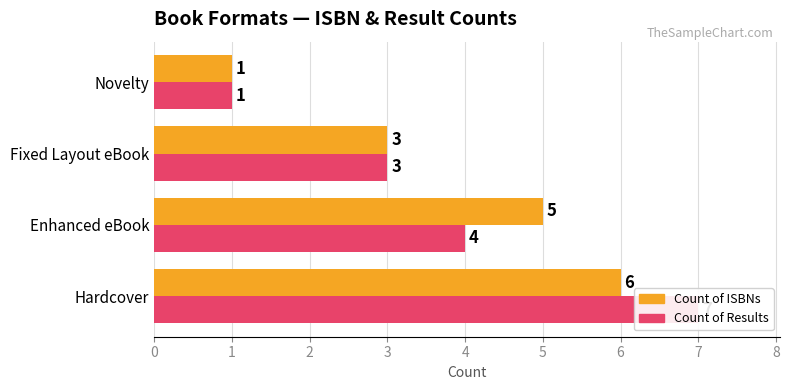

What is the minimum value for Count of Results?

1